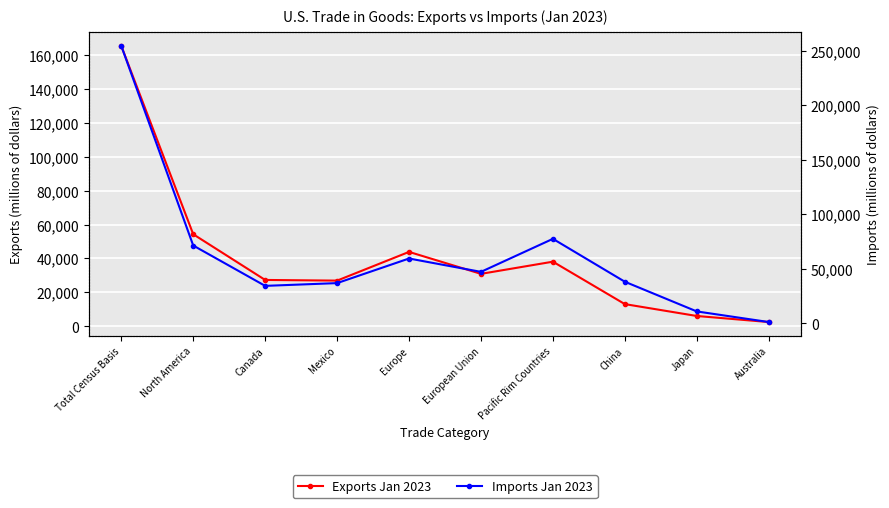

At which category is the sum across all series the highest?

Total Census Basis